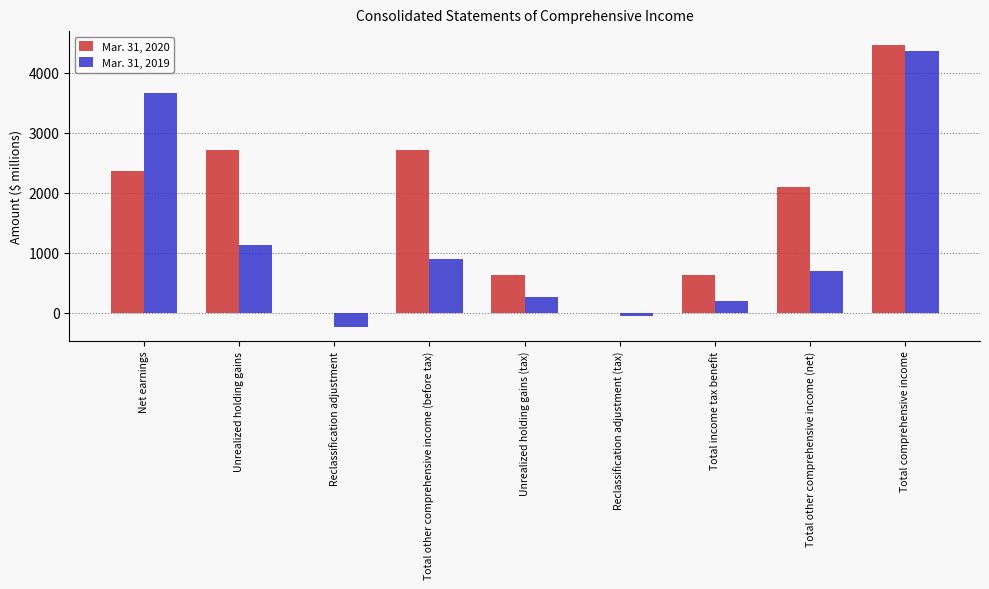

Reading left to right, extract all data points from this chart.

Mar. 31, 2020: 2367	2715	0	2715	625	0	625	2090	4457
Mar. 31, 2019: 3667	1126	-231	895	258	-53	205	690	4357